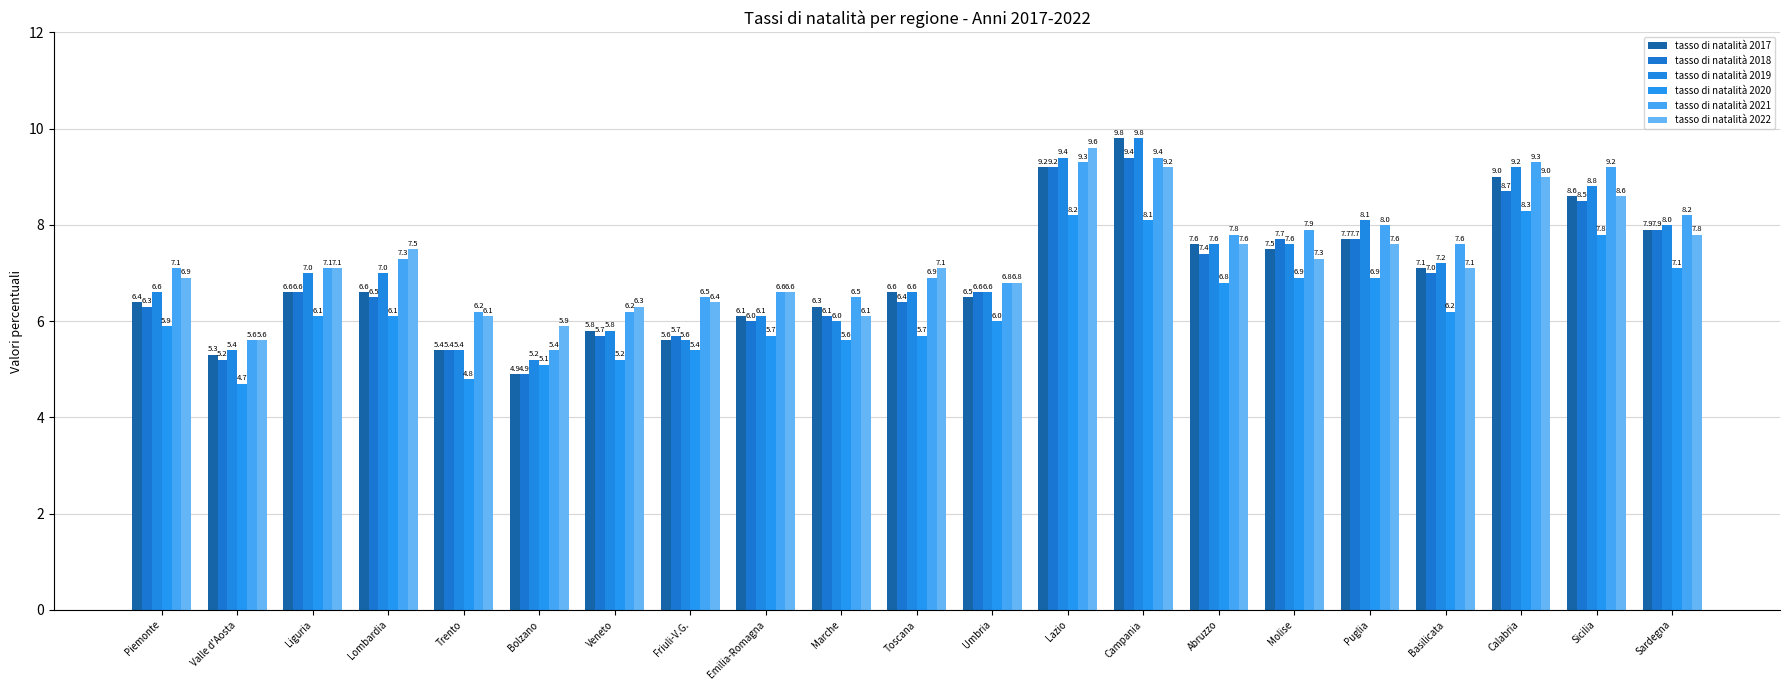

How many distinct data groups are displayed?

6